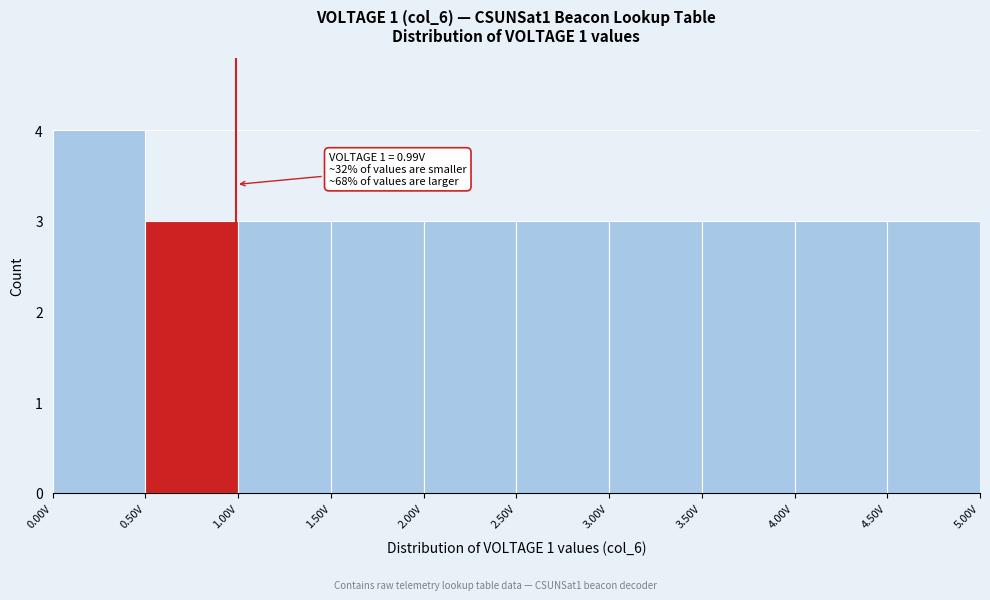

Which range on the x-axis has the tallest bar?

0.0 to 0.5